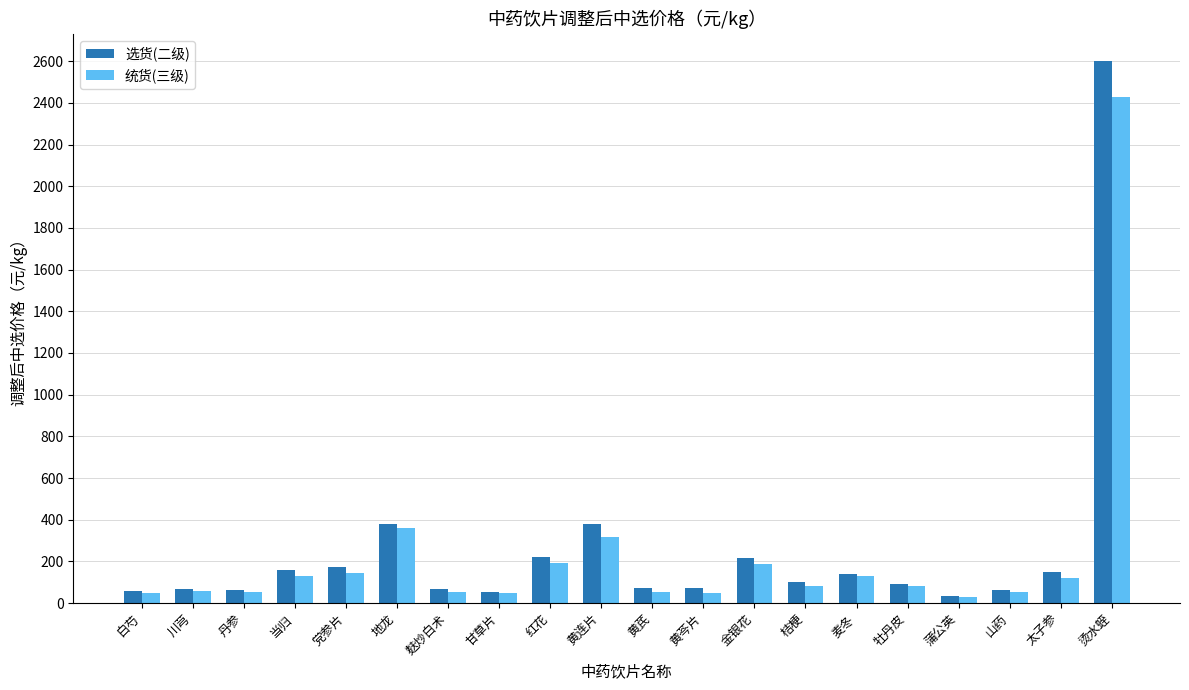

At which category is the sum across all series the highest?

烫水蛭